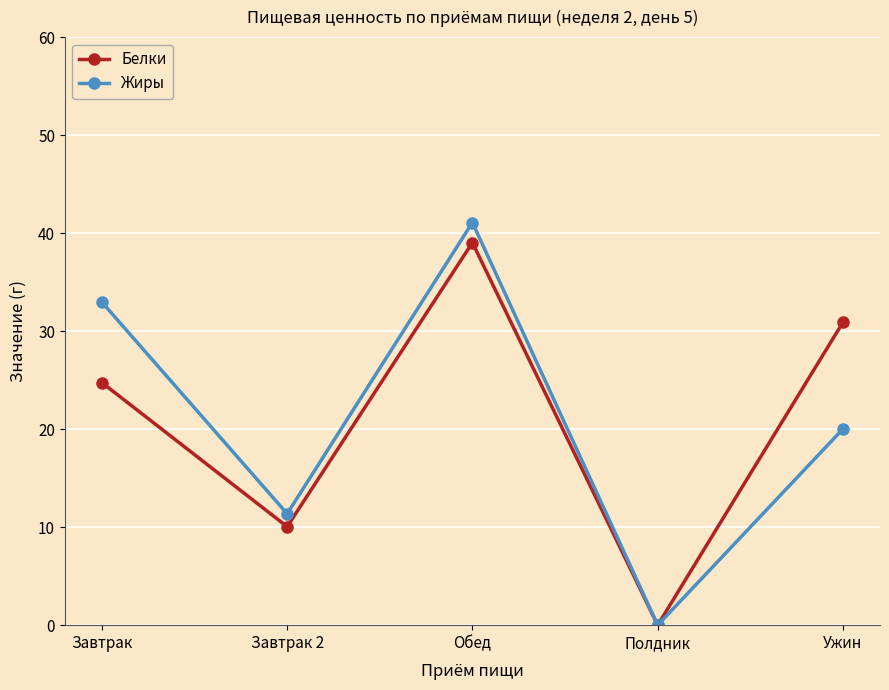

Reading left to right, transcribe all the data shown in this chart.

Белки: 24.8	10.1	39.0	0.0	30.9
Жиры: 33.0	11.4	41.1	0.0	20.0